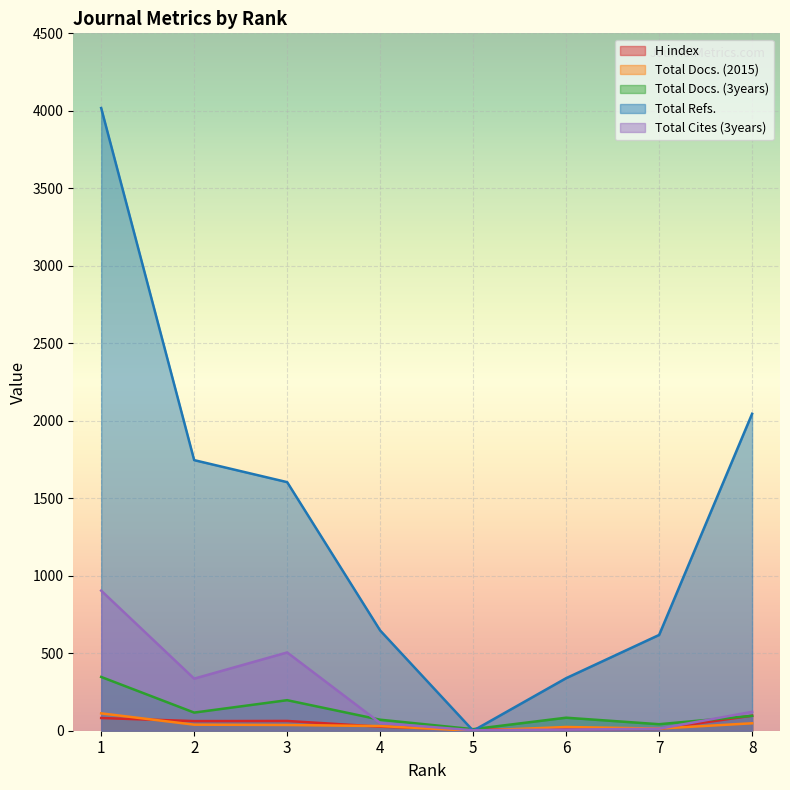

Reading right to left, list all the values displayed in this chart.

H index: 8=97	7=12	6=11	5=7	4=26	3=63	2=62	1=82
Total Docs. (2015): 8=48	7=14	6=24	5=0	4=30	3=37	2=39	1=112
Total Docs. (3years): 8=96	7=42	6=84	5=10	4=71	3=197	2=117	1=347
Total Refs.: 8=2045	7=618	6=339	5=0	4=647	3=1604	2=1746	1=4018
Total Cites (3years): 8=122	7=13	6=7	5=3	4=50	3=505	2=336	1=904